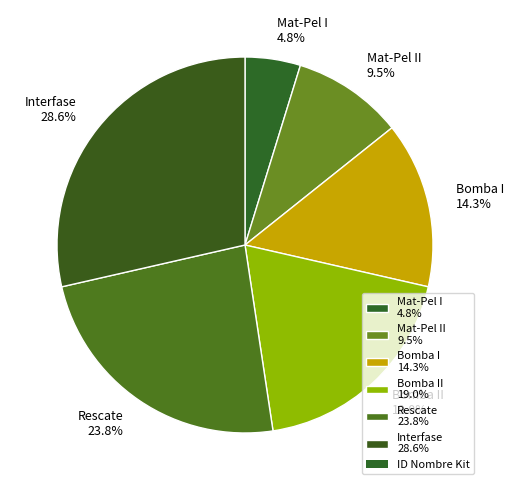

Rank the categories by value from highest to lowest.

Interfase 28.6%, Rescate 23.8%, Bomba II 19.0%, Bomba I 14.3%, Mat-Pel II 9.5%, Mat-Pel I 4.8%